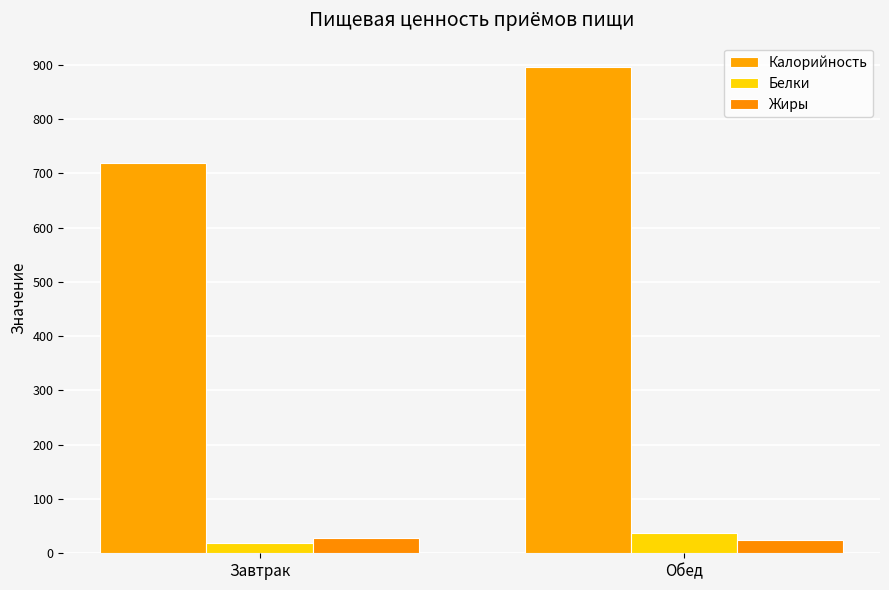

Which label corresponds to the largest value in the chart?

Обед